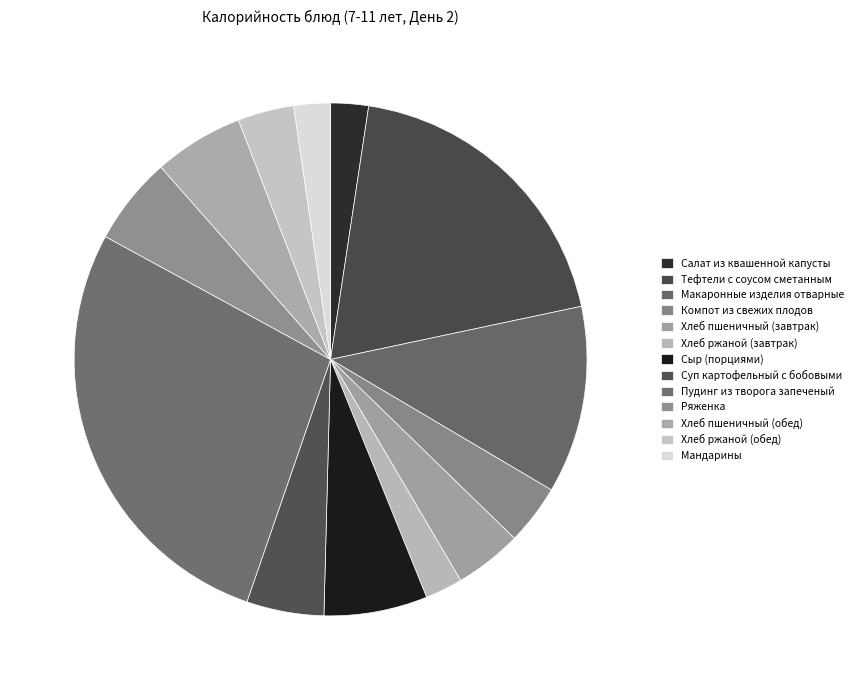

Approximately how many times larger is the value at Пудинг из творога запеченый compared to Хлеб пшеничный (завтрак)?

6.5